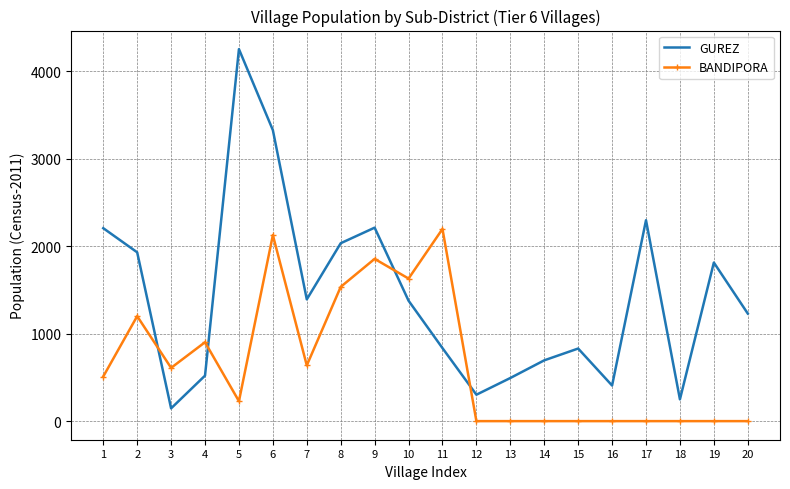

The BANDIPORA series shows -1332 at 15. True or false?

False